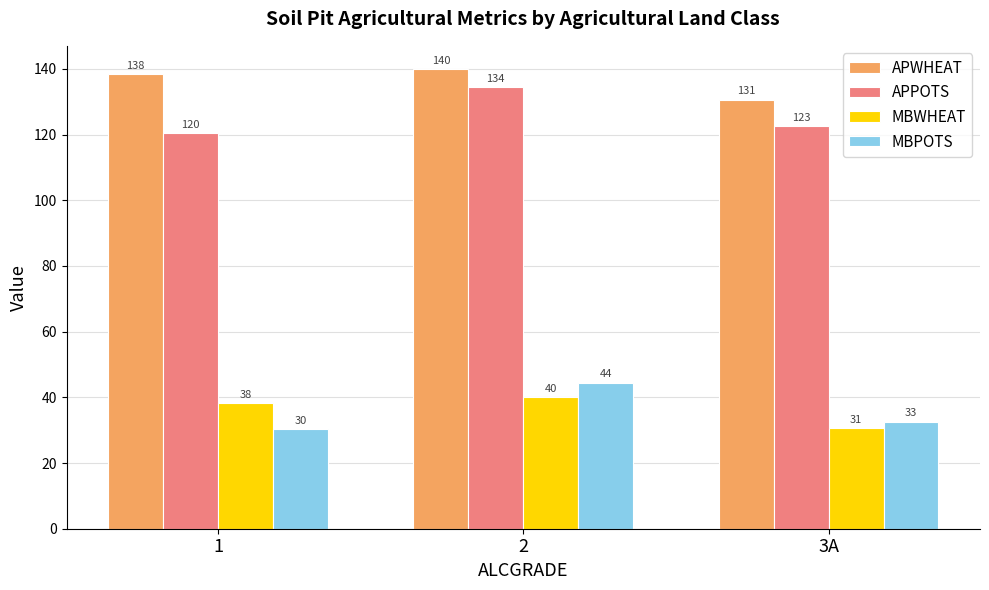

What is the total value across all series at 1?

327.3